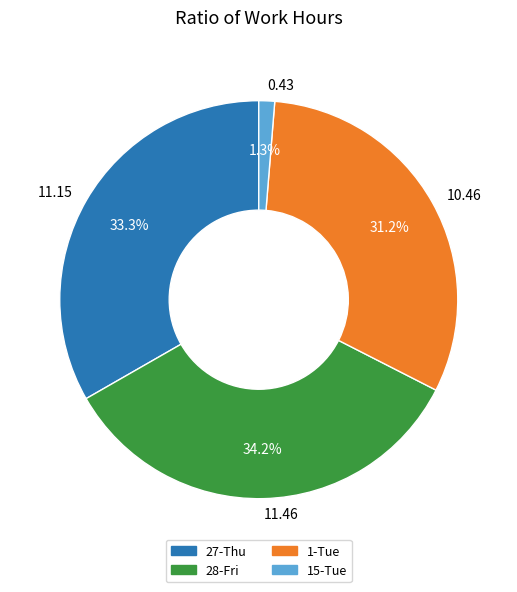

Which has a higher value, 11.46 or 0.43?

11.46